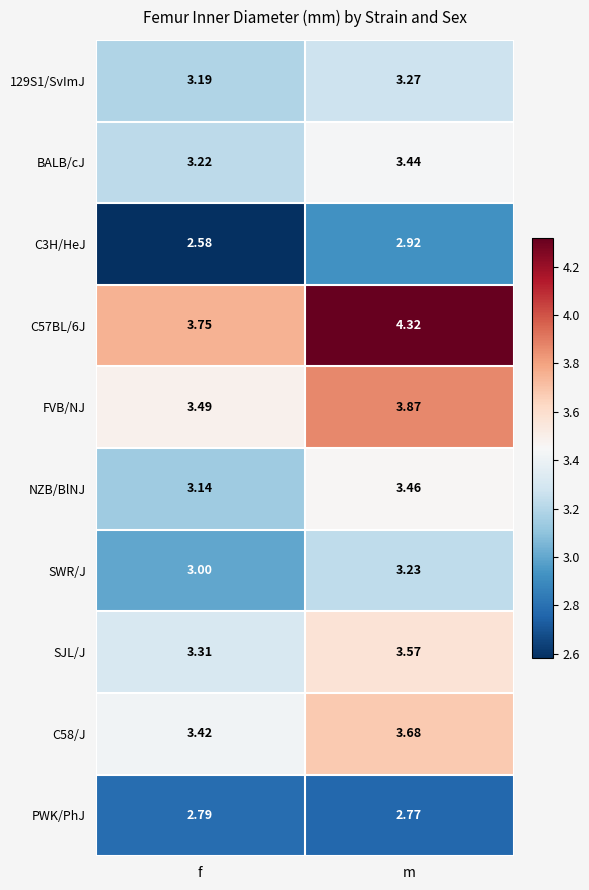

Where is SJL/J nearest to the value 3?

f